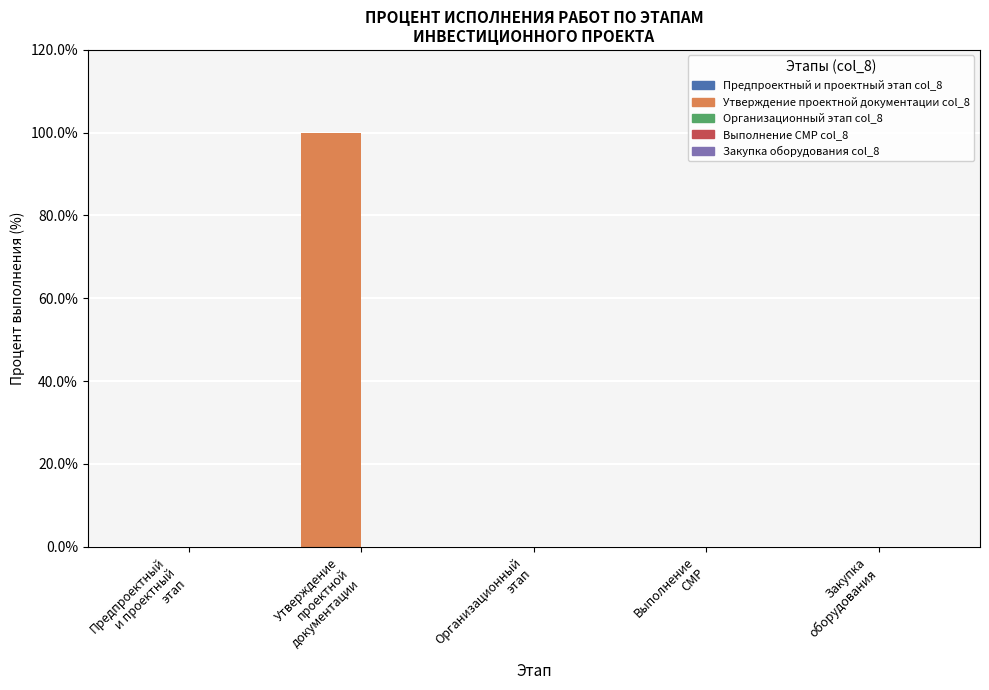

Which series has the largest total across all categories?

Утверждение проектной документации